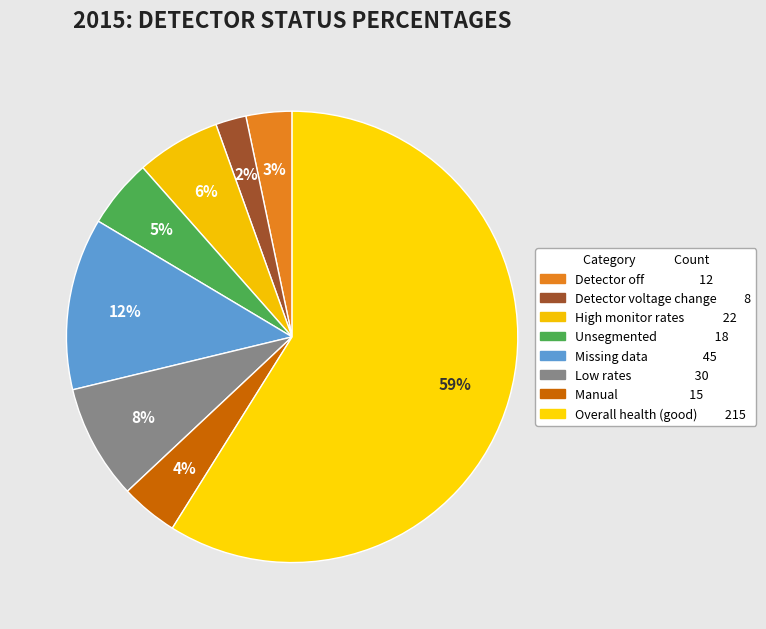

How many slices are in this pie chart?

8